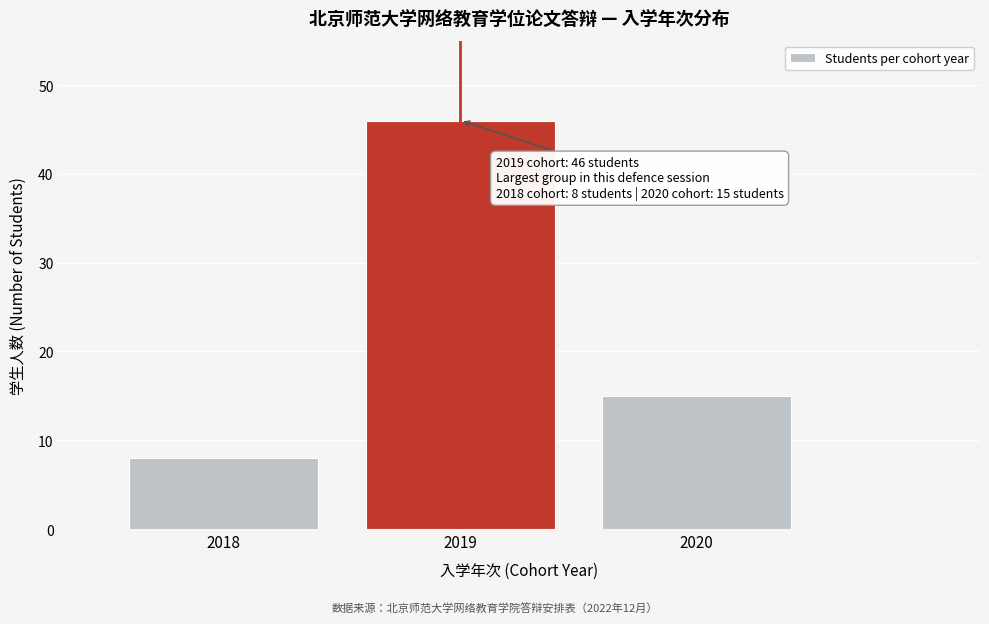

Reading left to right, list all the values displayed in this chart.

2018=8	2019=46	2020=15